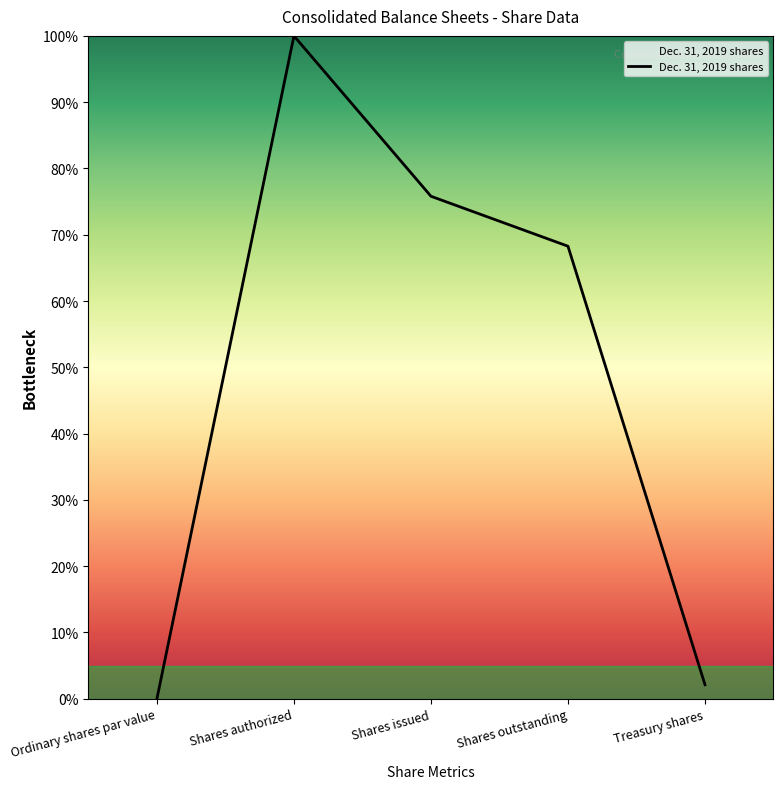

The chart shows a value of 68.3 at Shares outstanding. True or false?

True